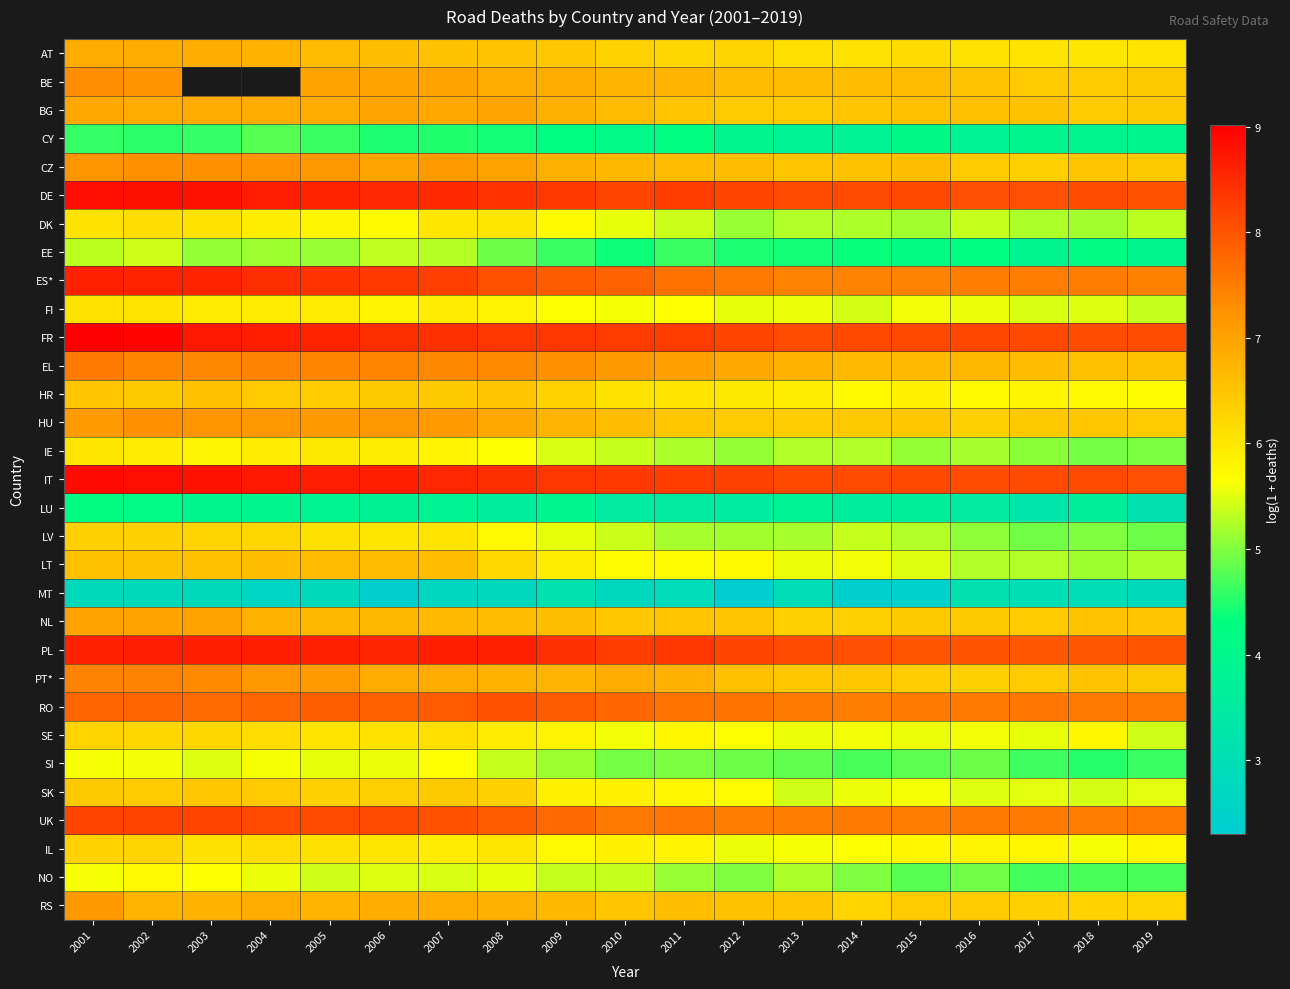

At 2016, list the series in order from largest to smallest.

FR, IT, DE, PL, RO, UK, ES*, EL, BG, BE, NL, CZ, RS, HU, PT*, AT, IL, HR, SE, FI, SK, DK, LT, IE, LV, NO, SI, EE, CY, LU, MT